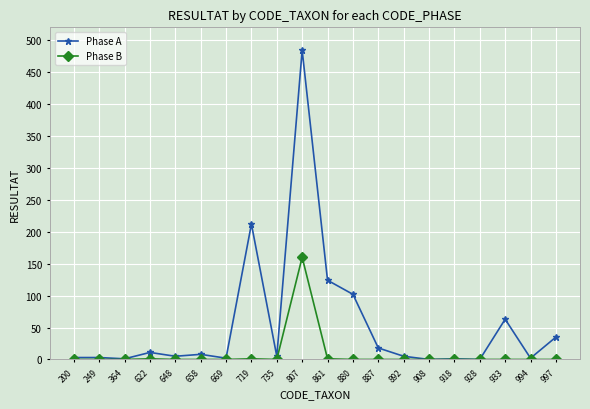

What is the greatest value displayed?

484